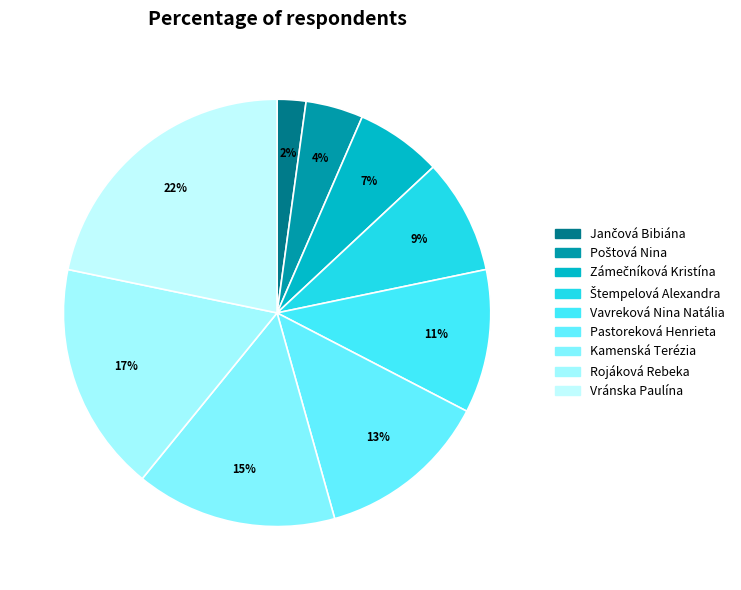

How many segments does this pie chart have?

9